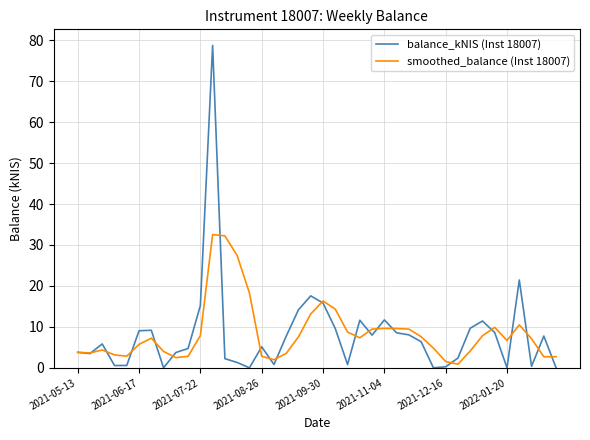

List the series in order of their peak value, lowest first.

smoothed_balance (Inst 18007), balance_kNIS (Inst 18007)